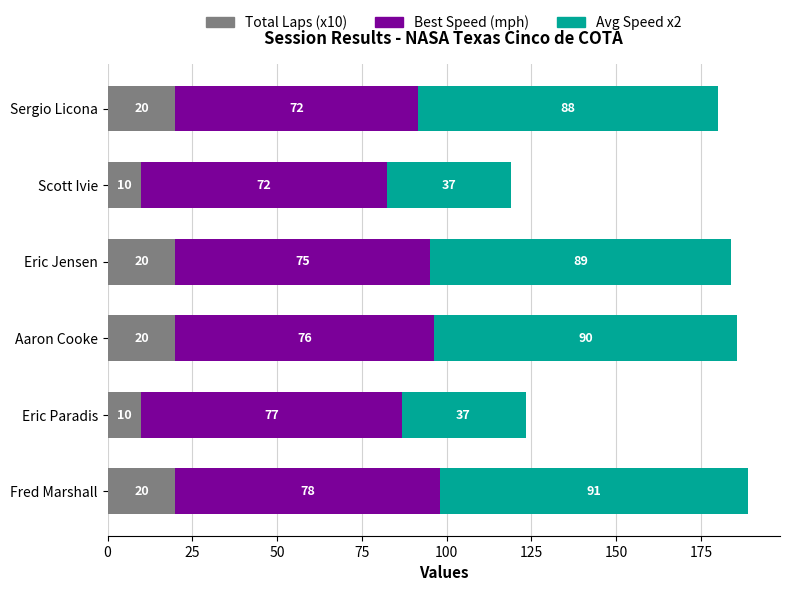

The Total Laps (x10) series shows 20.0 at Fred Marshall. True or false?

True